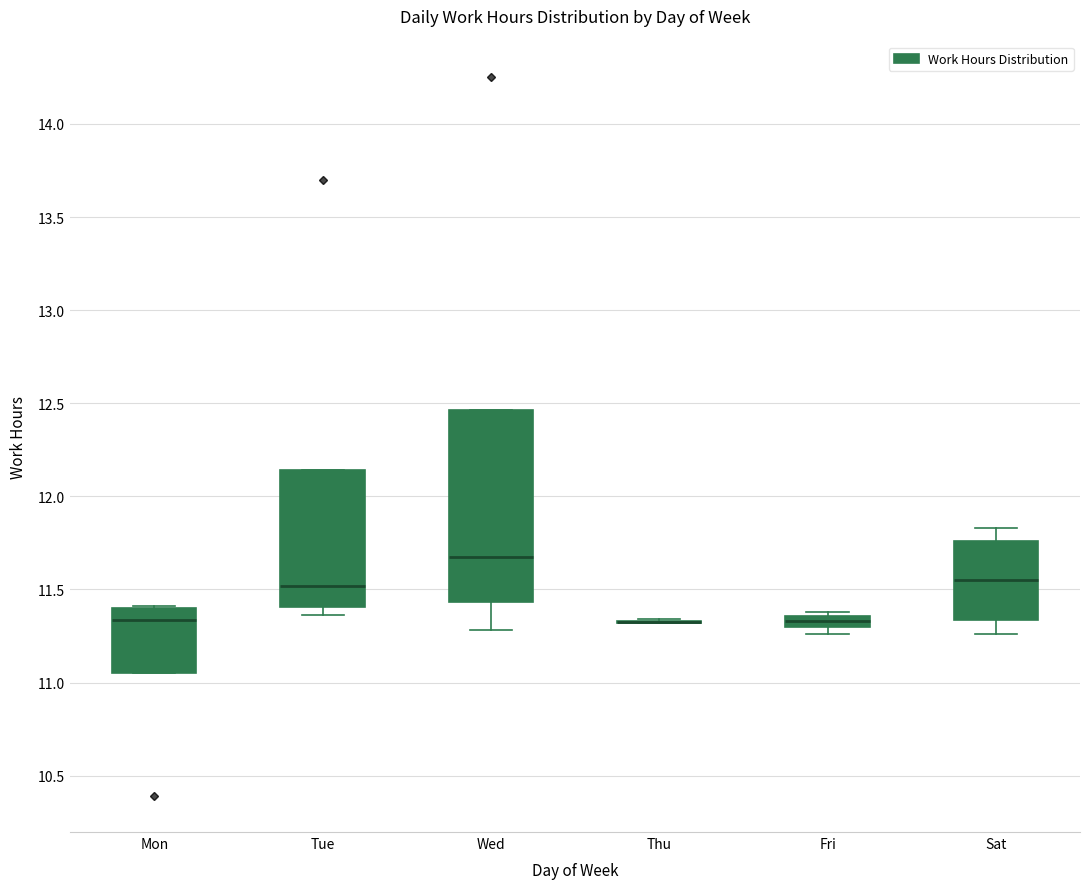

Comparing the boxes themselves (not the whiskers), which one is the tallest?

Wed